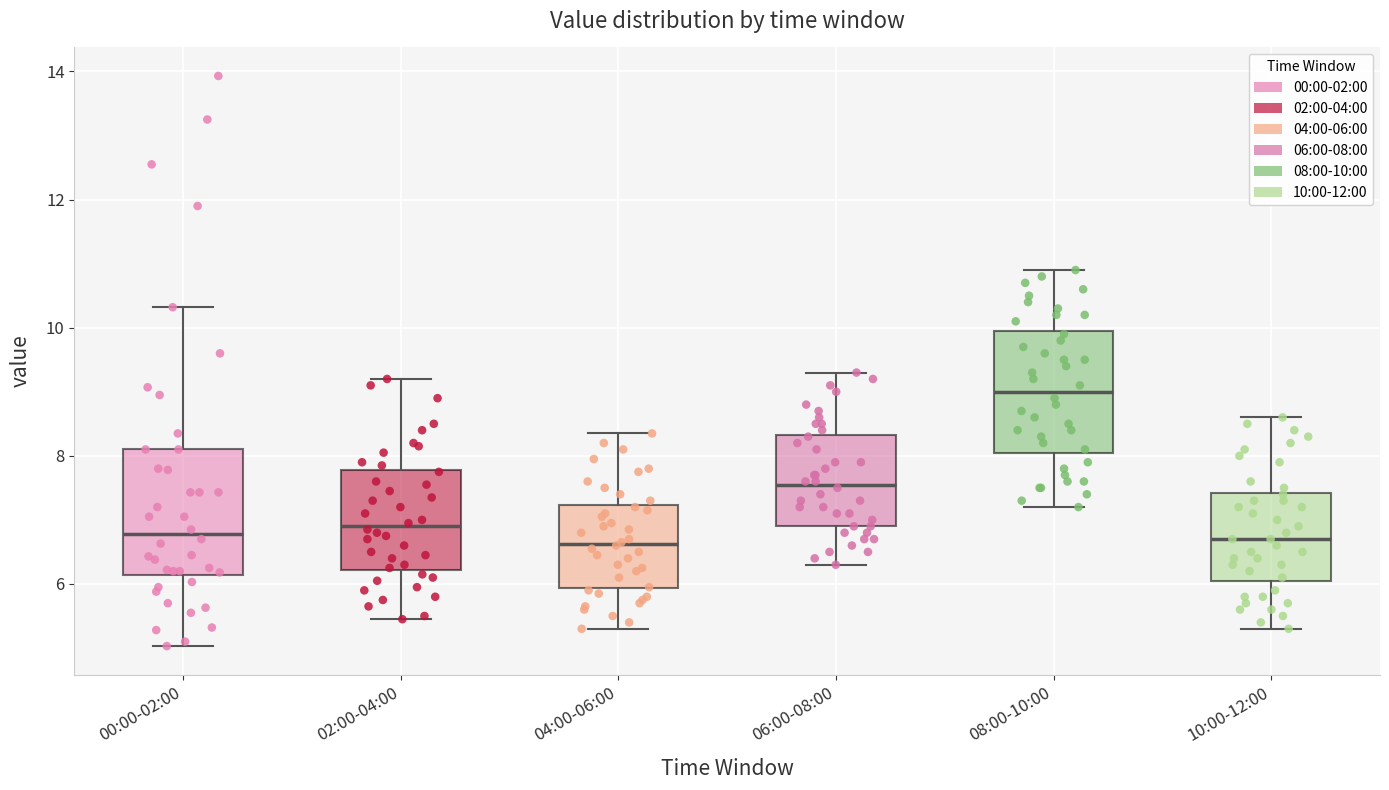

Where does the median line of the box for 06:00-08:00 sit on the y-axis? The values are not printed on the chart, so give them approximately, as read against the axis.

7.6